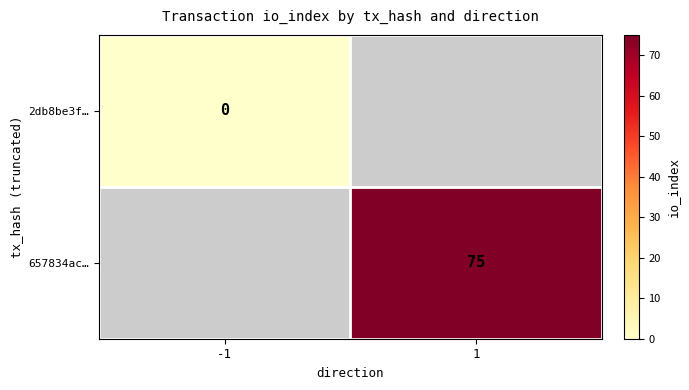

The value of 657834ac… at 1 is 23. True or false?

False